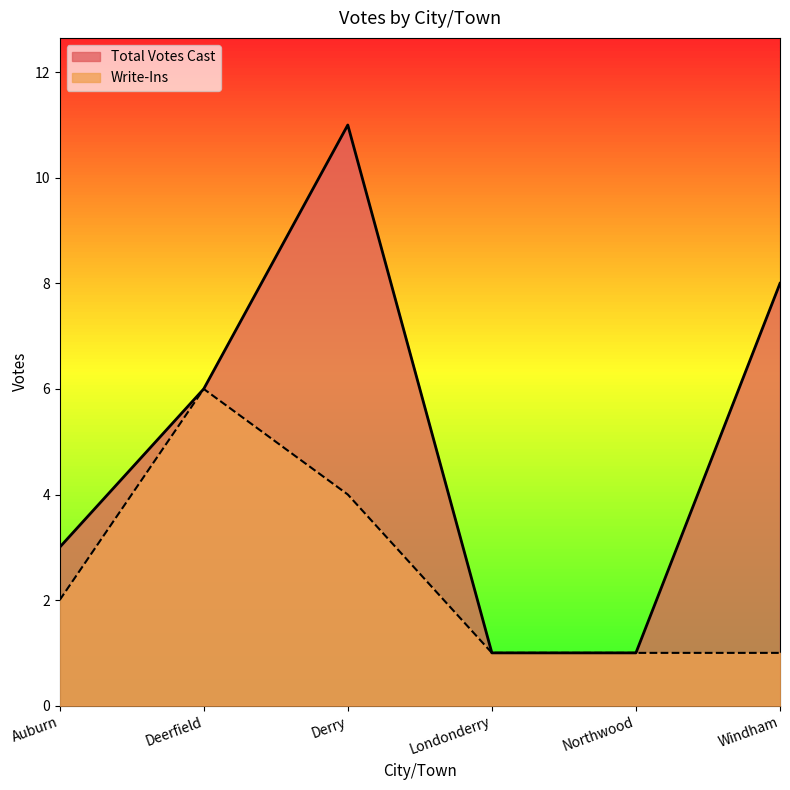

How many lines are shown in the chart?

2